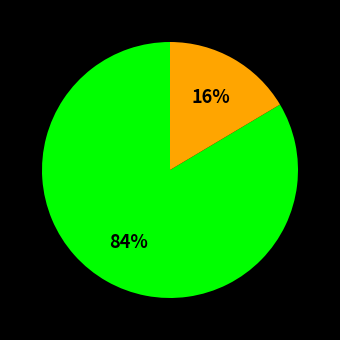

To the nearest percent, what is the average slice percentage?

50%